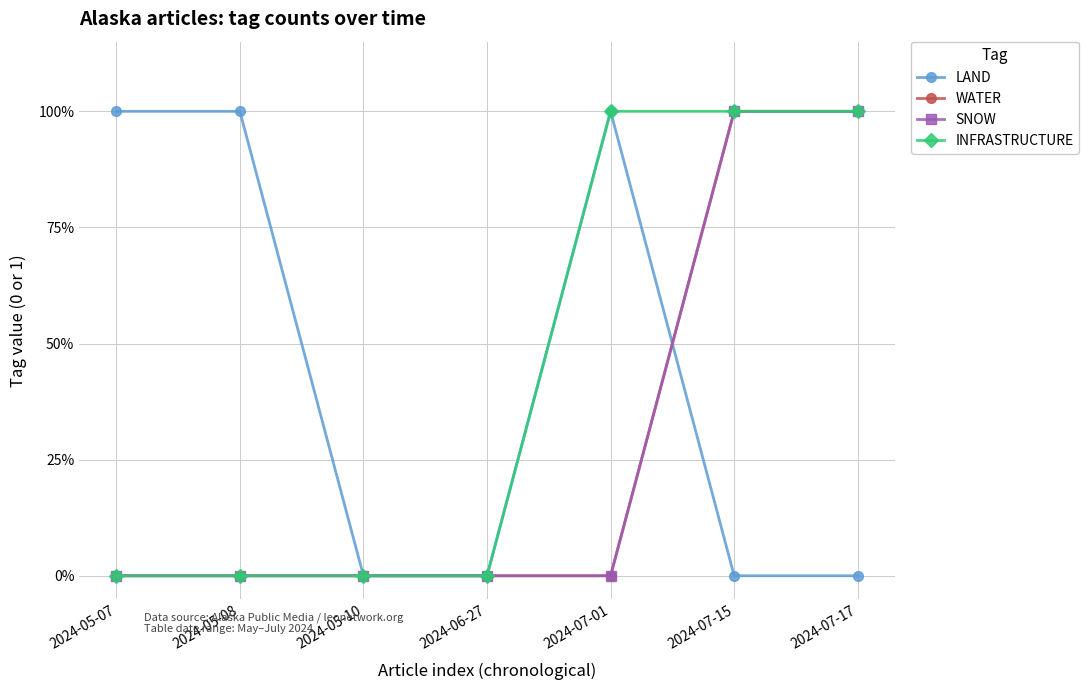

How many times do WATER and LAND cross each other?

1